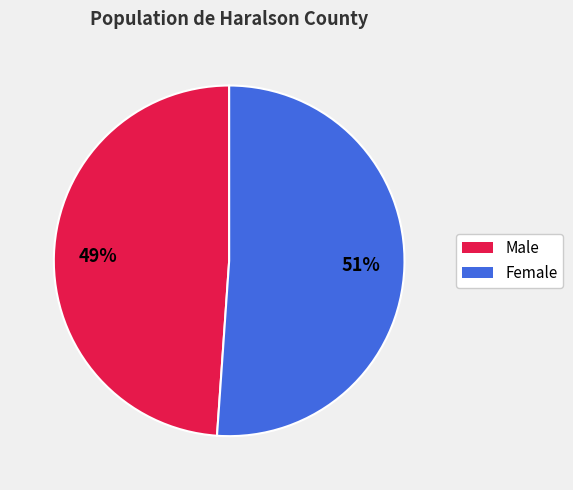

To the nearest percent, what portion does Female represent?

51%